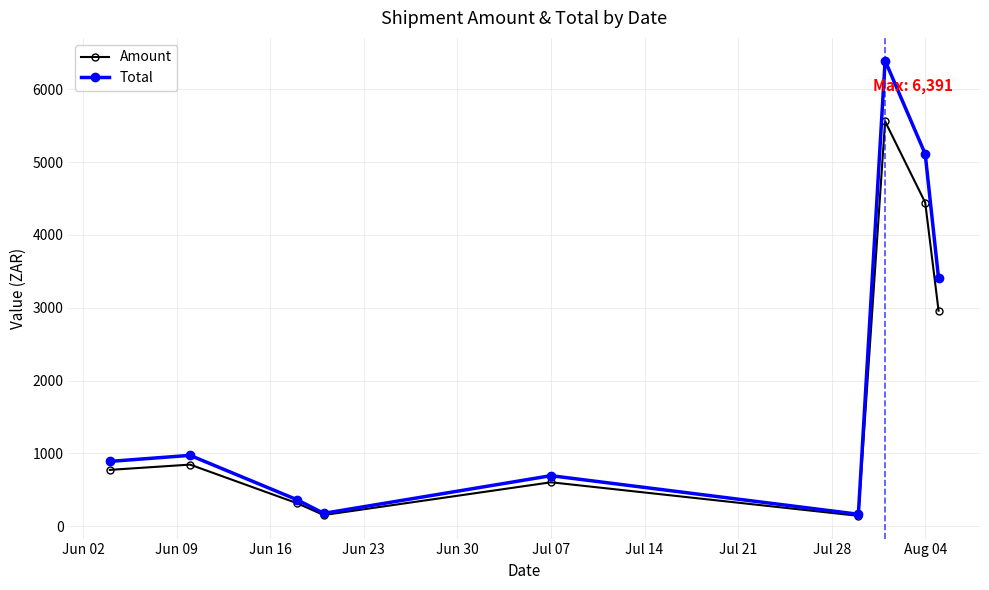

What is the lowest value of the Amount series?

143.6